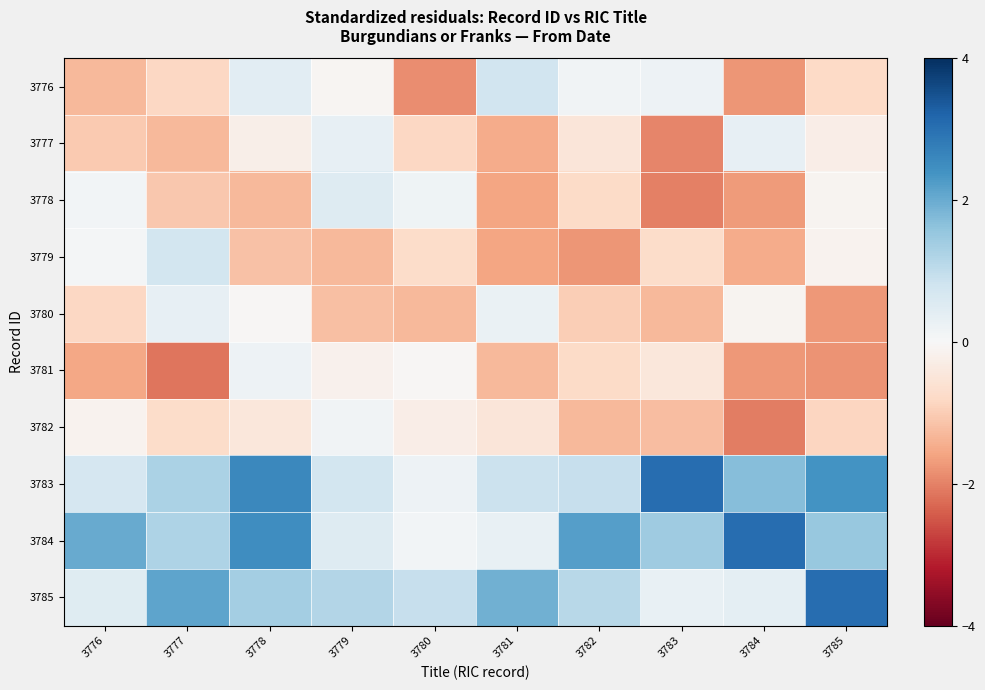

What is the spread (max minus min) of values at 3780?

2.8